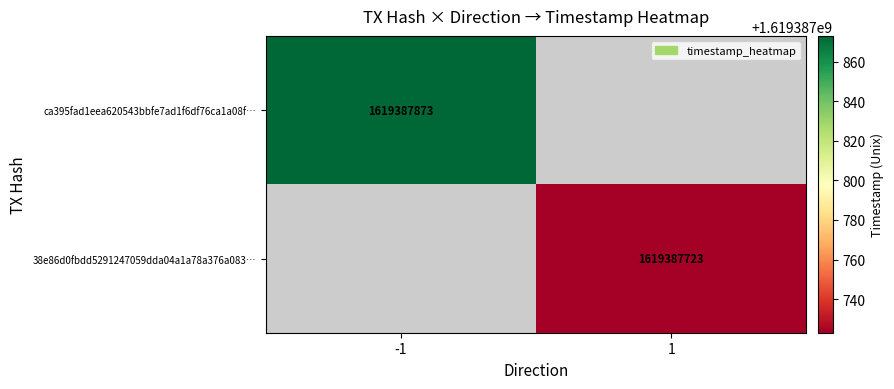

Which series has the widest spread of values?

ca395fad1eea620543bbfe7ad1f6df76ca1a08f